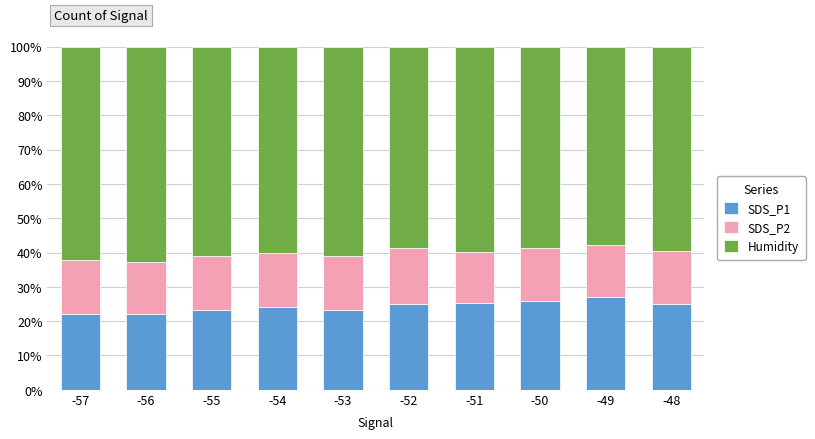

What is the difference between the maximum and minimum values in the SDS_P1 series?

4.9